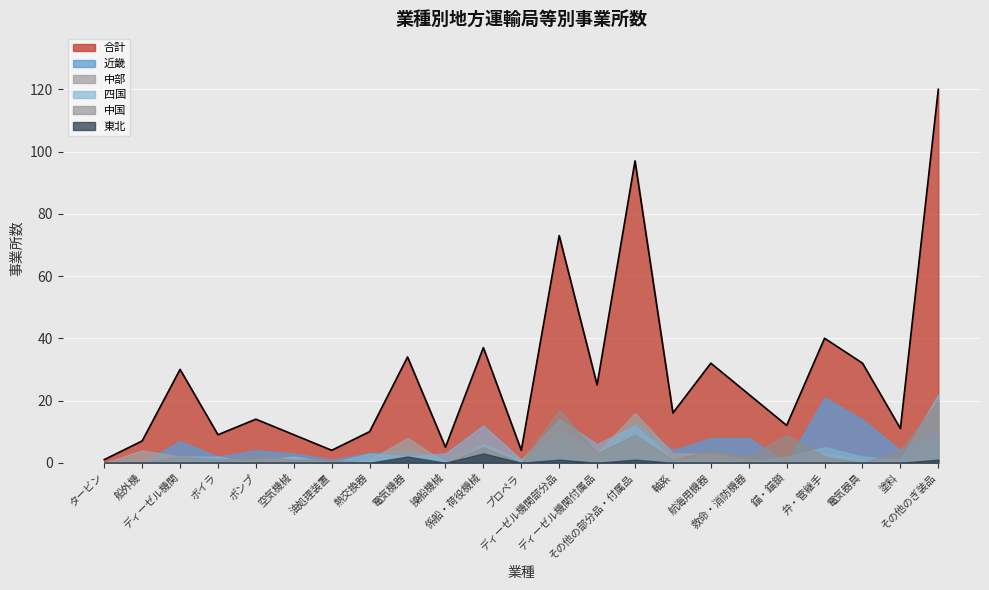

Reading left to right, extract all data points from this chart.

タービン=1	船外機=7	ディーゼル機関=30	ボイラ=9	ポンプ=14	空気機械=9	油処理装置=4	熱交換器=10	電気機器=34	操船機械=5	係船・荷役機械=37	プロペラ=4	ディーゼル機関部分品=73	ディーゼル機関付属品=25	その他の部分品・付属品=97	軸系=16	航海用機器=32	救命・消防機器=22	錨・錨鎖=12	弁・管継手=40	電気器具=32	塗料=11	その他のぎ装品=120